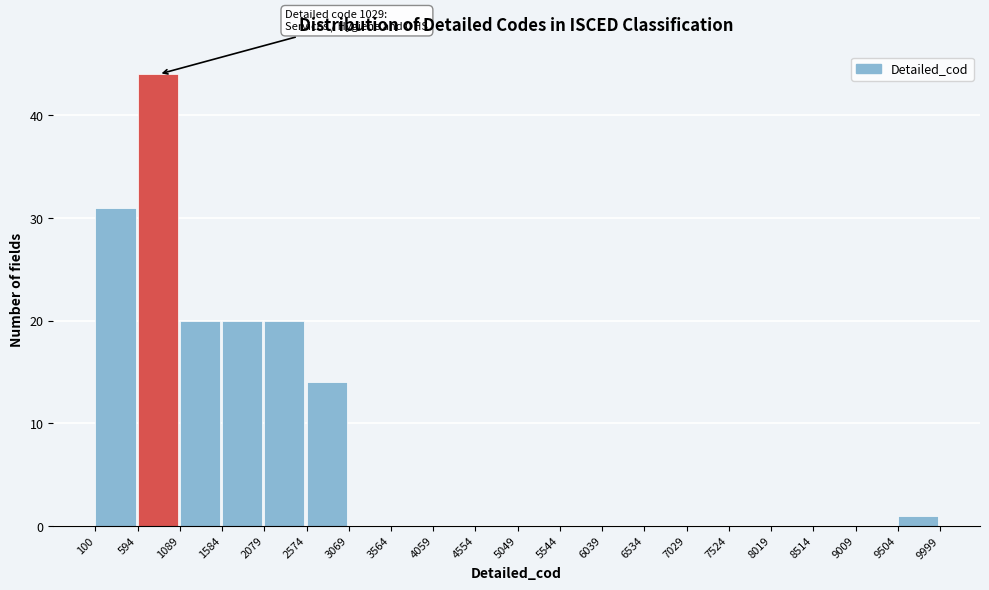

Over which range of the x-axis is the bar tallest?

594 to 1089